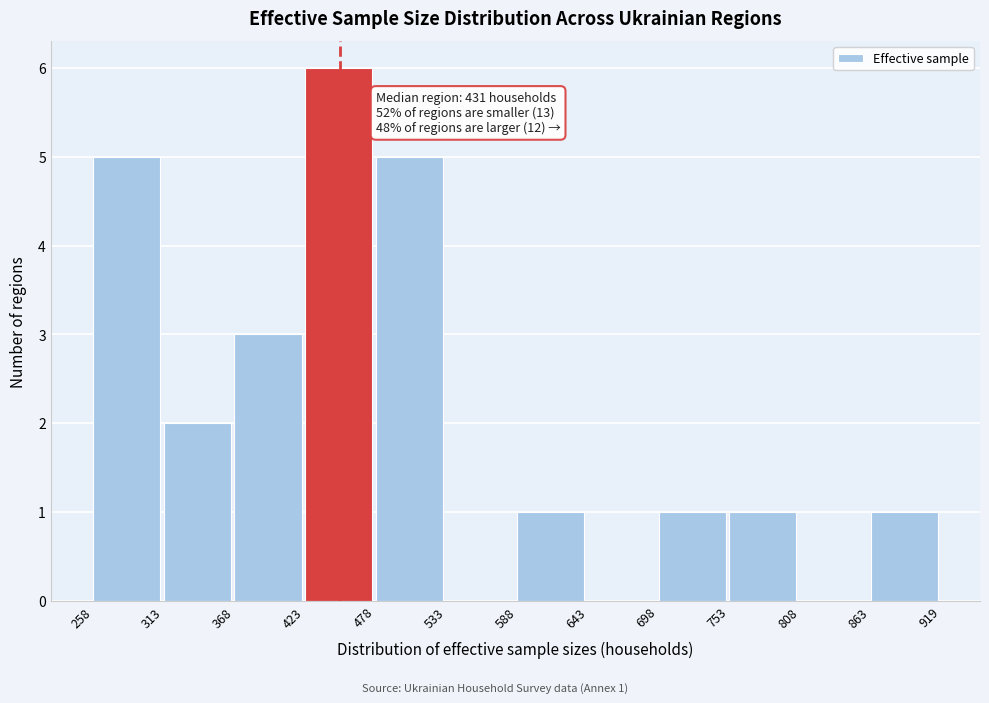

Over which range of the x-axis is the bar tallest?

423 to 478